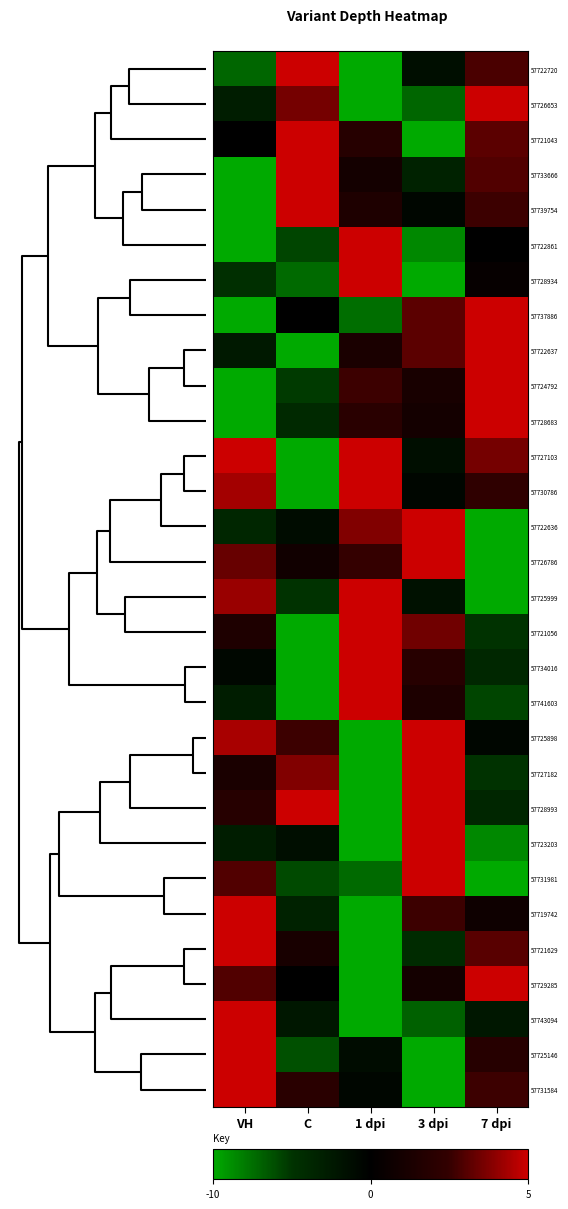

Rank the series by their maximum value, from lowest to highest.

57722720, 57726653, 57721043, 57733666, 57739754, 57722861, 57728934, 57737886, 57722637, 57724792, 57728683, 57727103, 57730786, 57722636, 57726786, 57725999, 57721056, 57734016, 57741603, 57725898, 57727182, 57728993, 57723203, 57731981, 57719742, 57721629, 57729285, 57743094, 57725146, 57731584